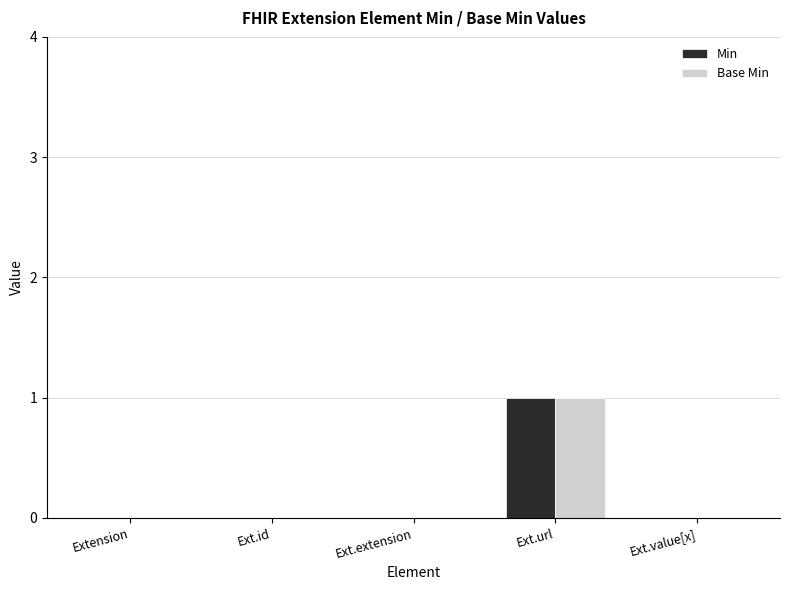

At which category is the sum across all series the highest?

Ext.url